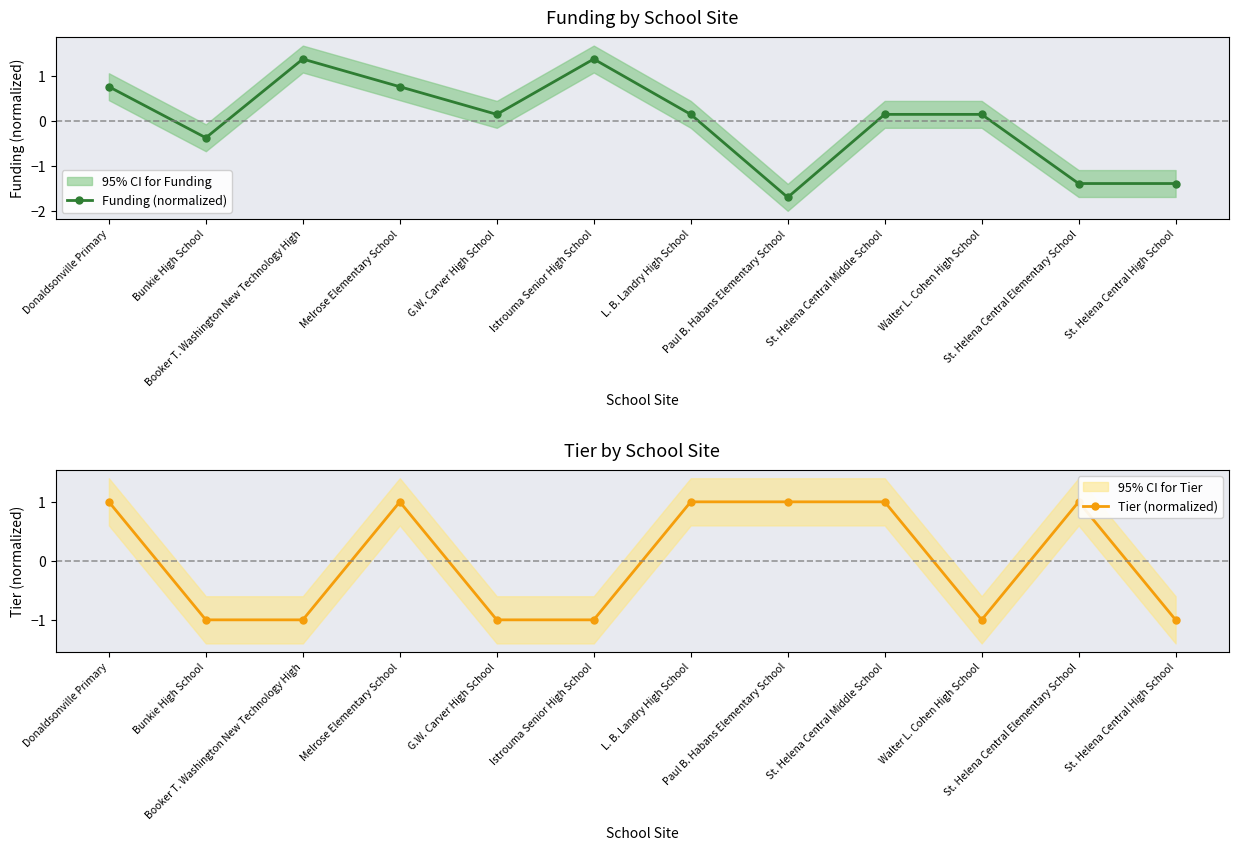

At which category does the chart reach its minimum across all series?

Paul B. Habans Elementary School